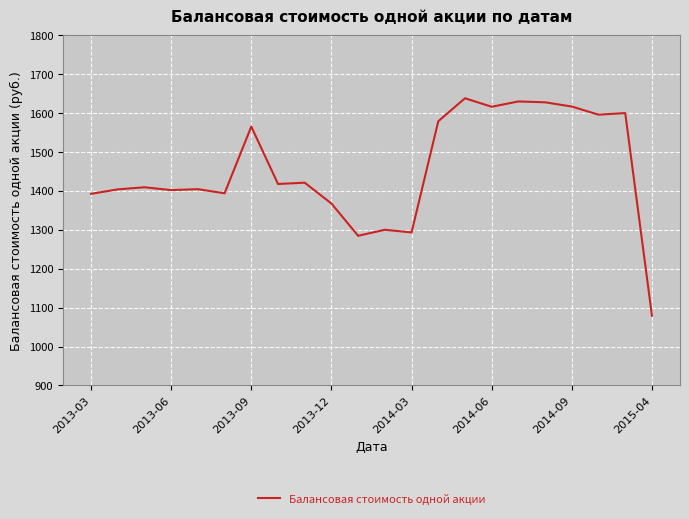

What is the greatest value displayed?

1638.5